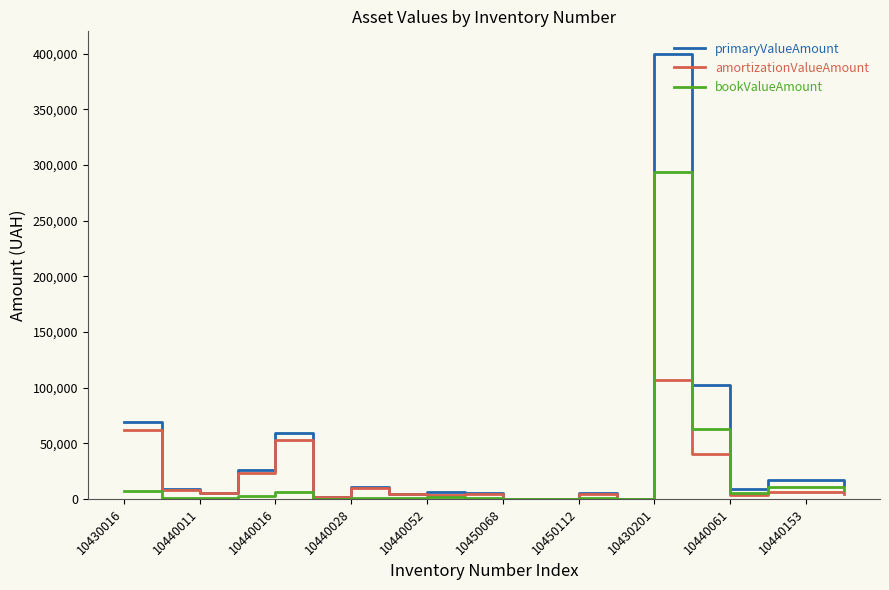

What are all the series names shown in the legend?

primaryValueAmount, amortizationValueAmount, bookValueAmount